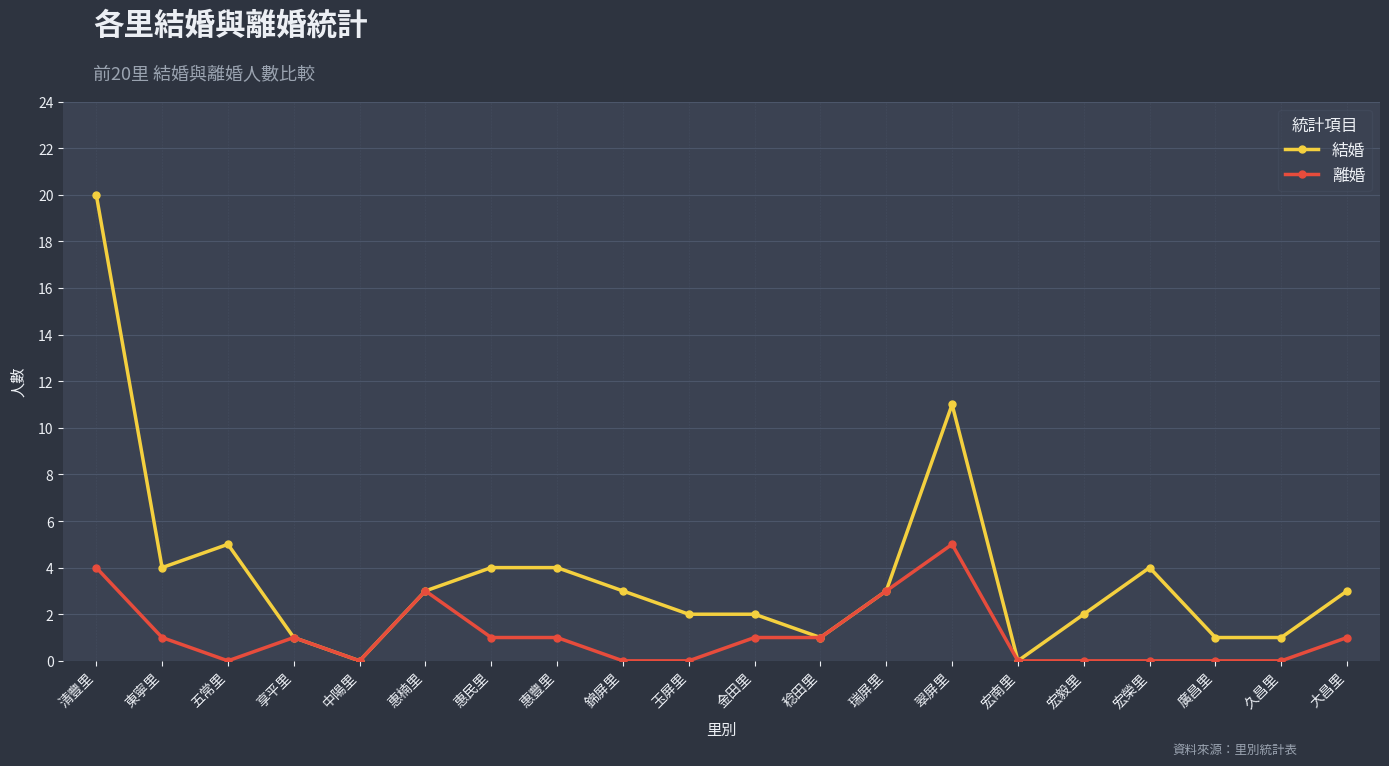

At which label is 結婚 closest to 10?

翠屏里